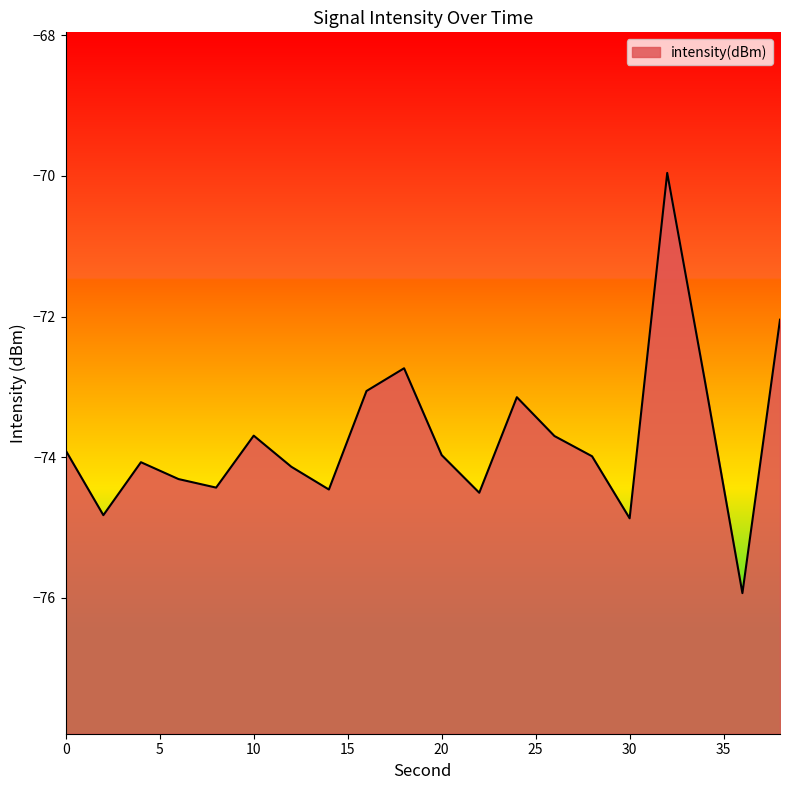

What is the change in value from 8 to 26?

+0.7